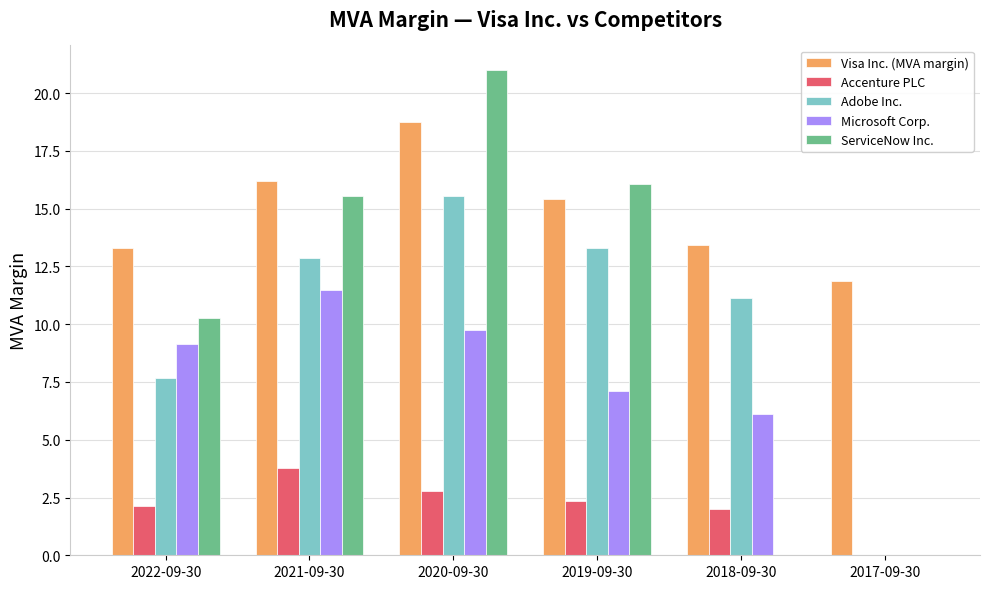

Reading right to left, what are all the values shown in this chart?

Visa Inc. (MVA margin): 2017-09-30=11.9	2018-09-30=13.4	2019-09-30=15.4	2020-09-30=18.7	2021-09-30=16.2	2022-09-30=13.3
Accenture PLC: 2017-09-30=0.0	2018-09-30=2.0	2019-09-30=2.3	2020-09-30=2.8	2021-09-30=3.8	2022-09-30=2.1
Adobe Inc.: 2017-09-30=0.0	2018-09-30=11.1	2019-09-30=13.3	2020-09-30=15.5	2021-09-30=12.9	2022-09-30=7.7
Microsoft Corp.: 2017-09-30=0.0	2018-09-30=6.1	2019-09-30=7.1	2020-09-30=9.8	2021-09-30=11.5	2022-09-30=9.2
ServiceNow Inc.: 2017-09-30=0.0	2018-09-30=0.0	2019-09-30=16.1	2020-09-30=21.0	2021-09-30=15.6	2022-09-30=10.3